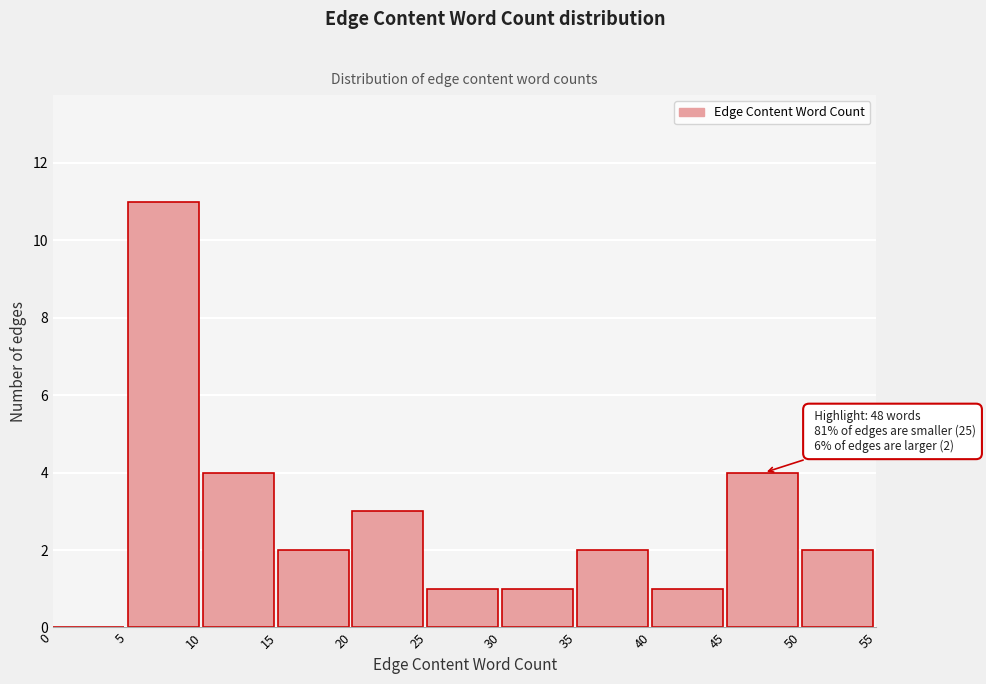

Over which range of the x-axis is the bar tallest?

5 to 10